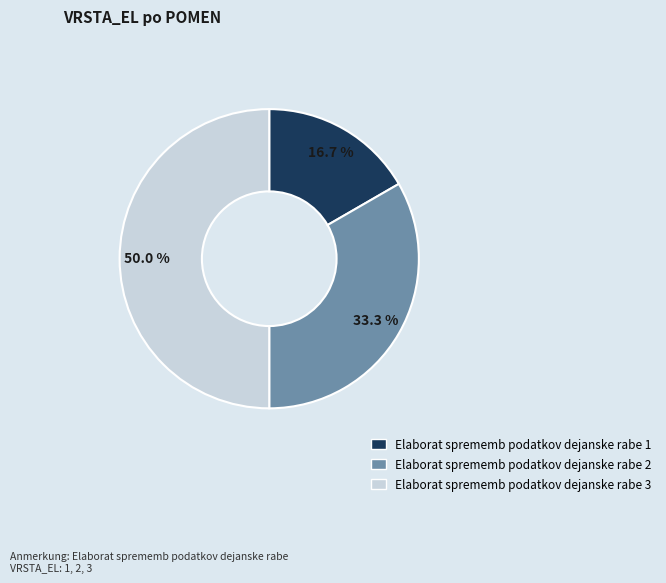

Do Elaborat sprememb podatkov dejanske rabe 1 and Elaborat sprememb podatkov dejanske rabe 3 together represent more than half of the pie?

Yes